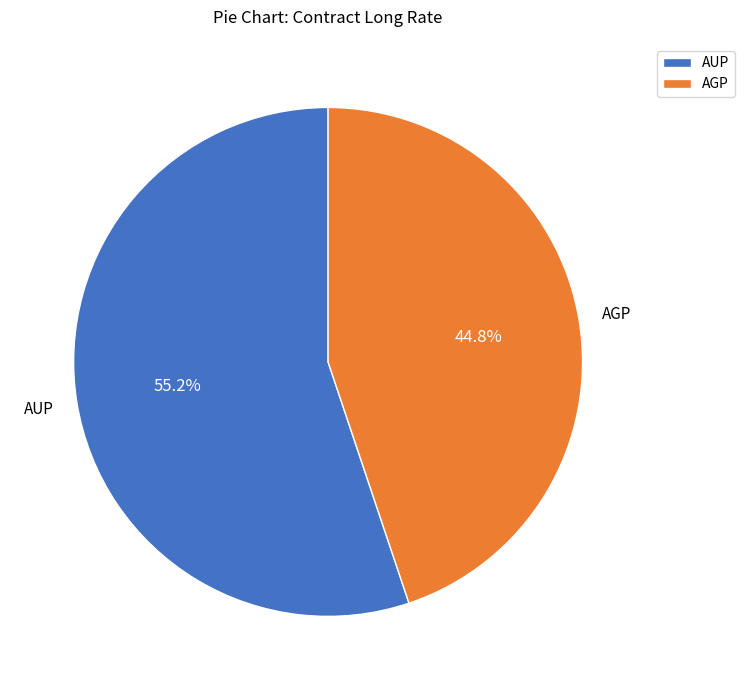

Which category has the biggest portion of the pie?

AUP